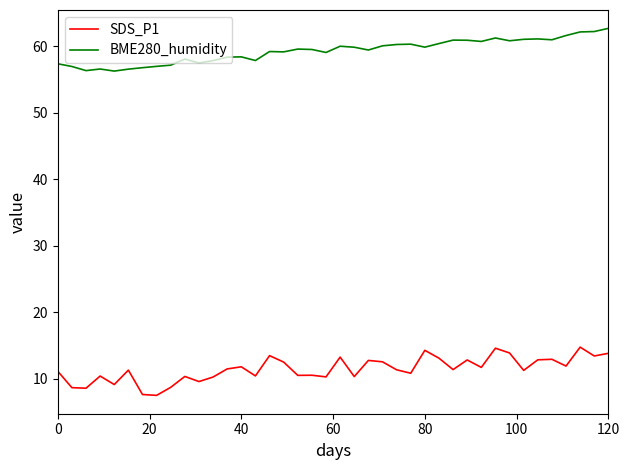

Which series has the largest total across all categories?

BME280_humidity